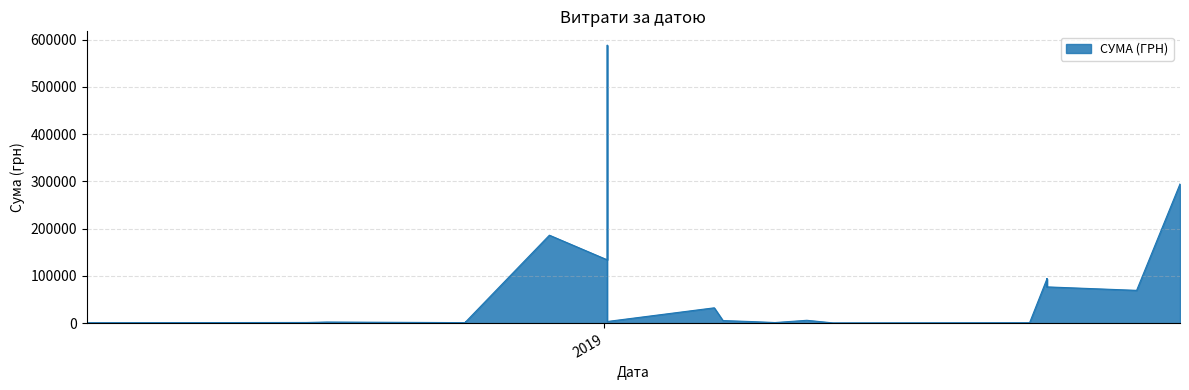

How many values exceed 5357?

20